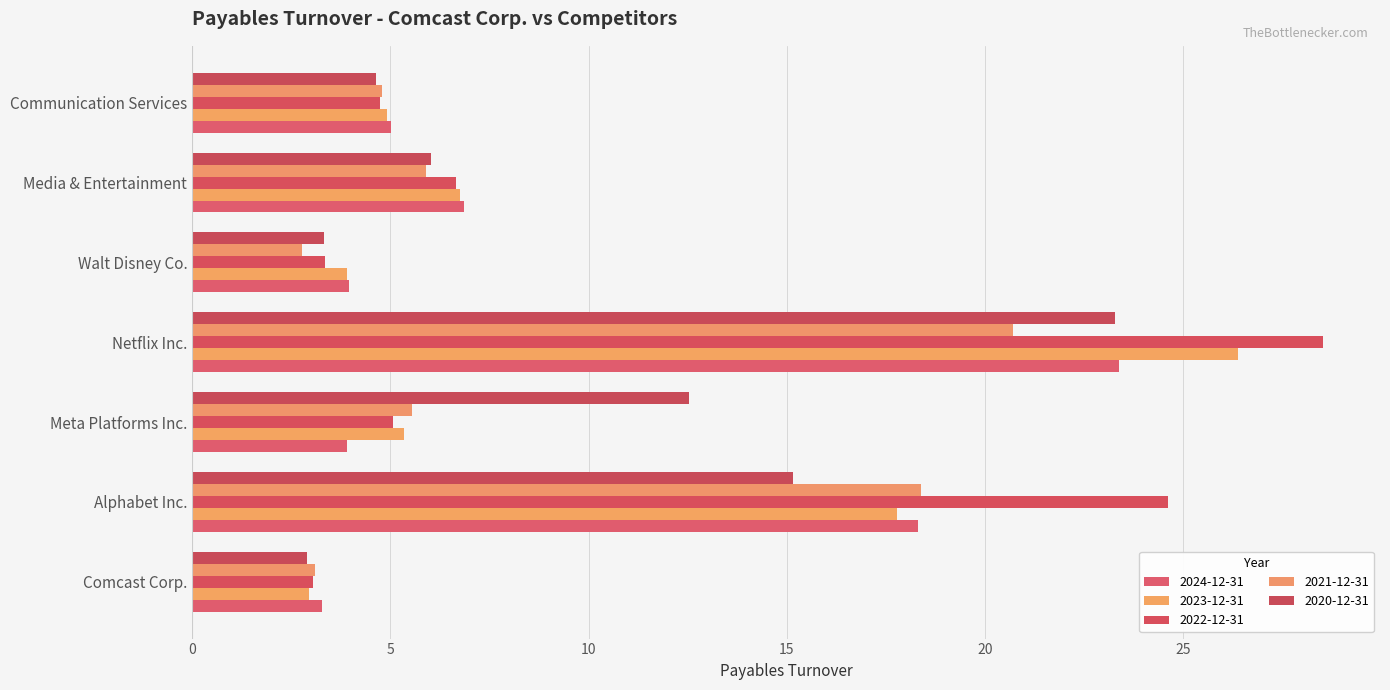

True or false: 2023-12-31 has a value of 4.9 at Communication Services.

True